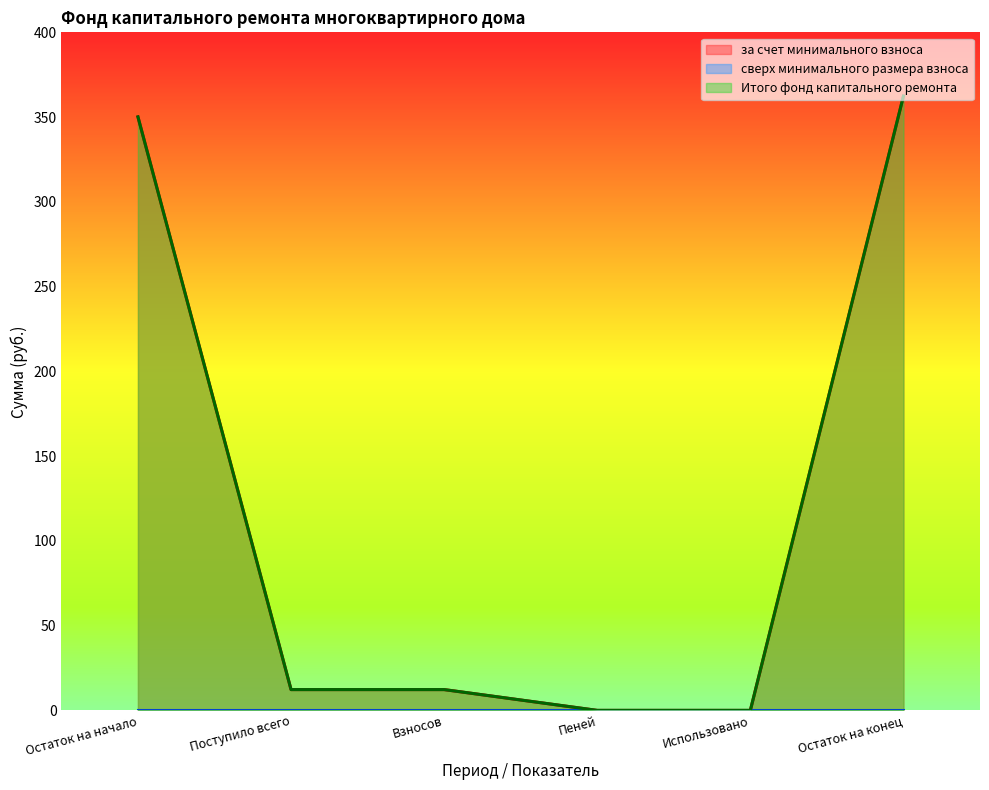

Where does the Итого фонд капитального ремонта series first go above 12?

Остаток на начало